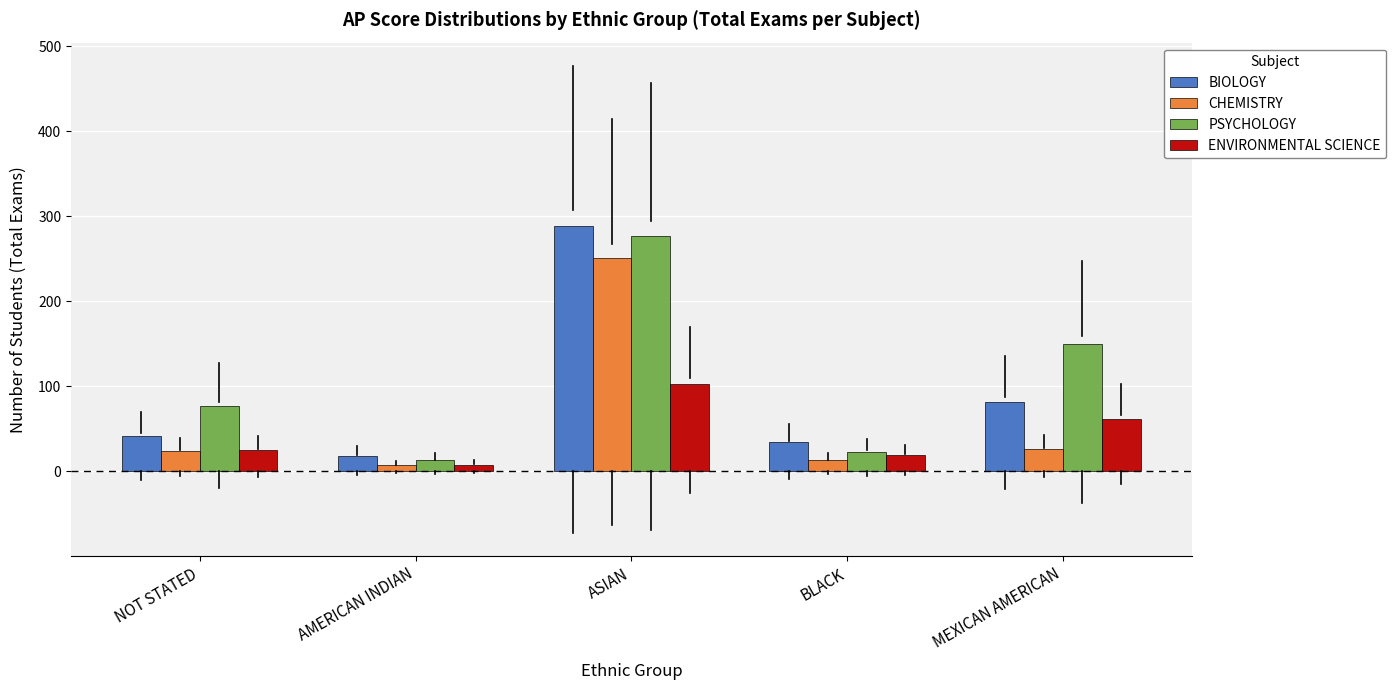

List the series in order of their overall mean, lowest first.

ENVIRONMENTAL SCIENCE, CHEMISTRY, BIOLOGY, PSYCHOLOGY